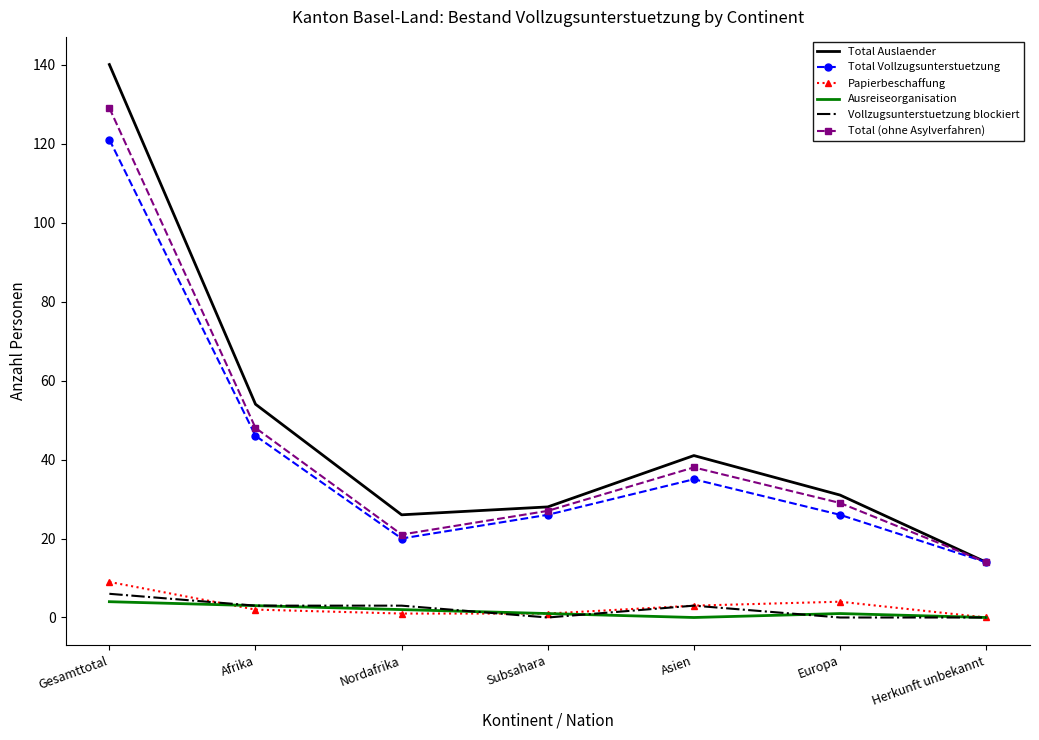

At which label does Papierbeschaffung reach its peak?

Gesamttotal